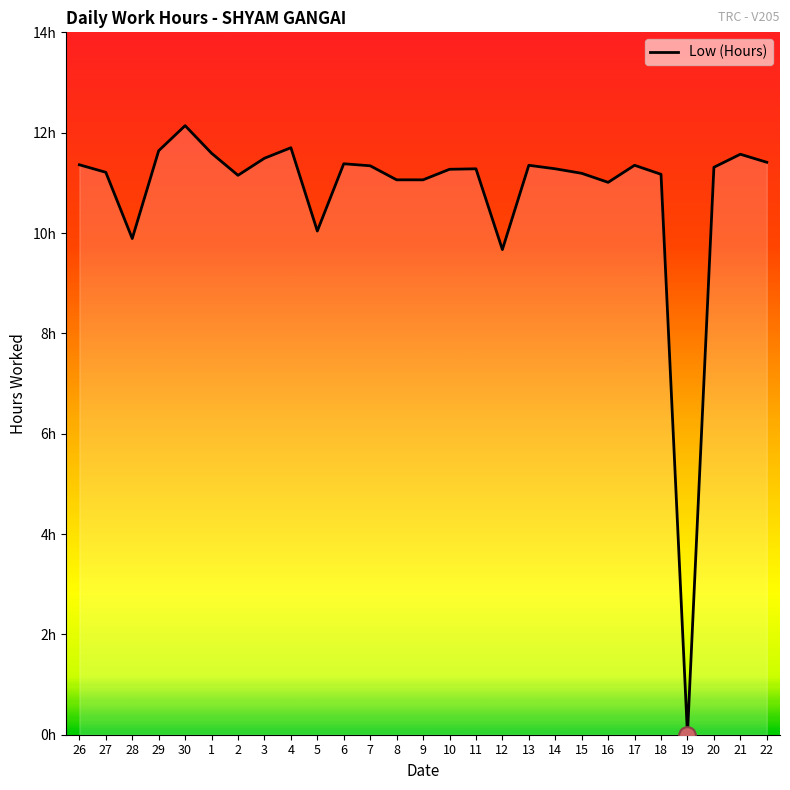

Does the chart have visible grid lines?

No